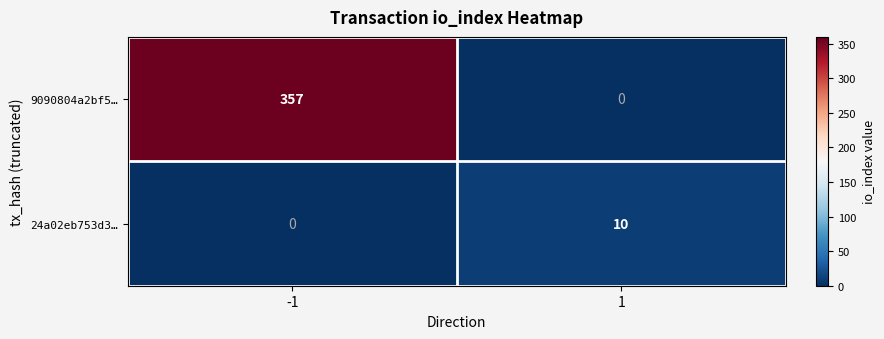

How many series are shown in this chart?

2